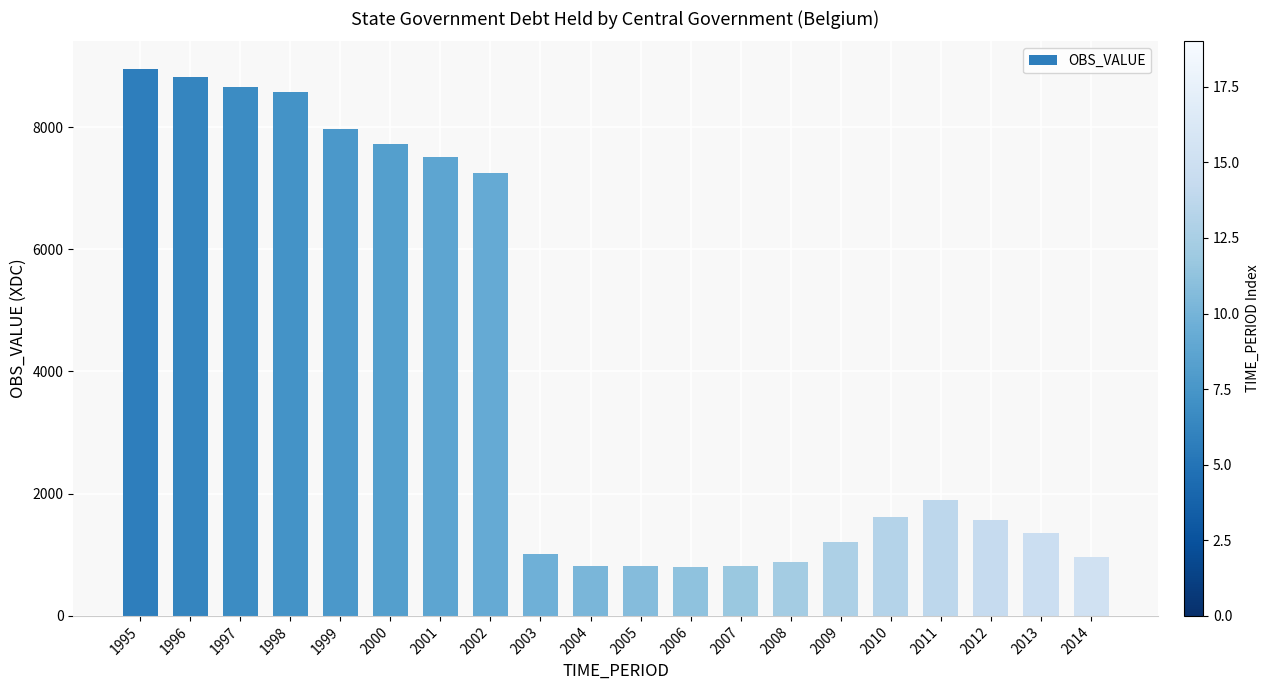

Between 2003 and 2004, which is larger?

2003